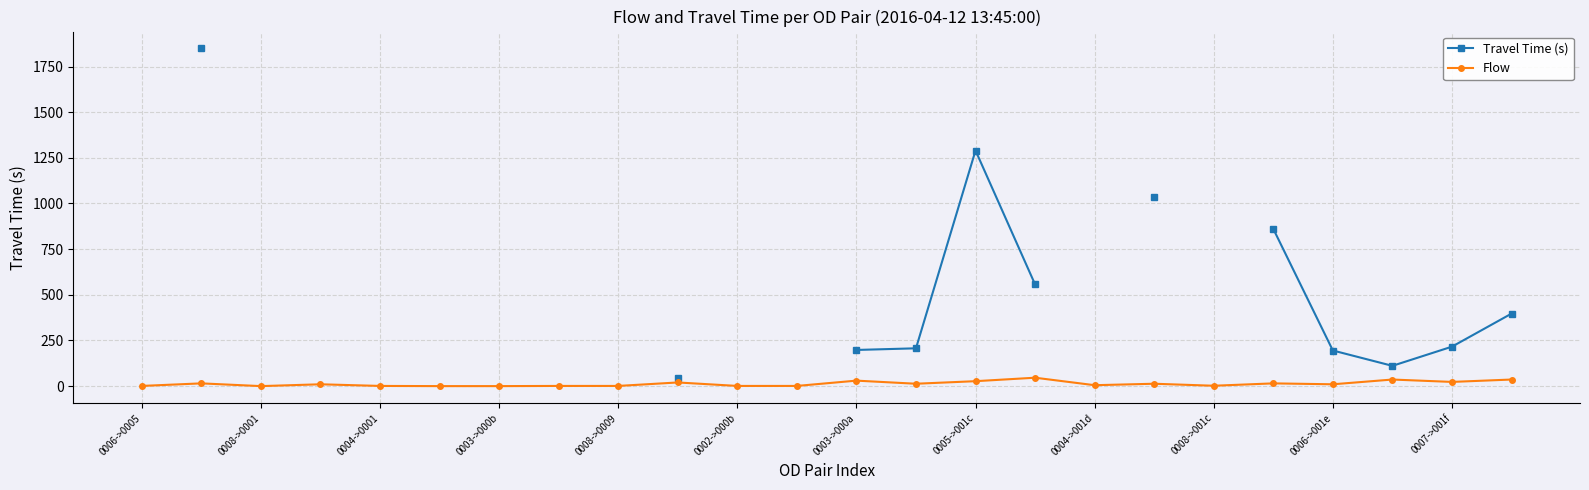

True or false: Flow and Travel Time (s) cross at least once.

False